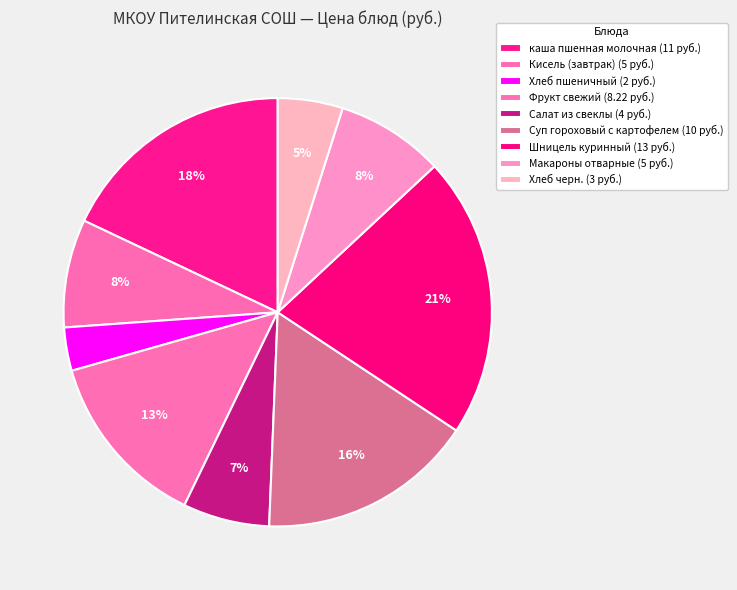

Between Хлеб пшеничный and Макароны отварные, which is larger?

Макароны отварные